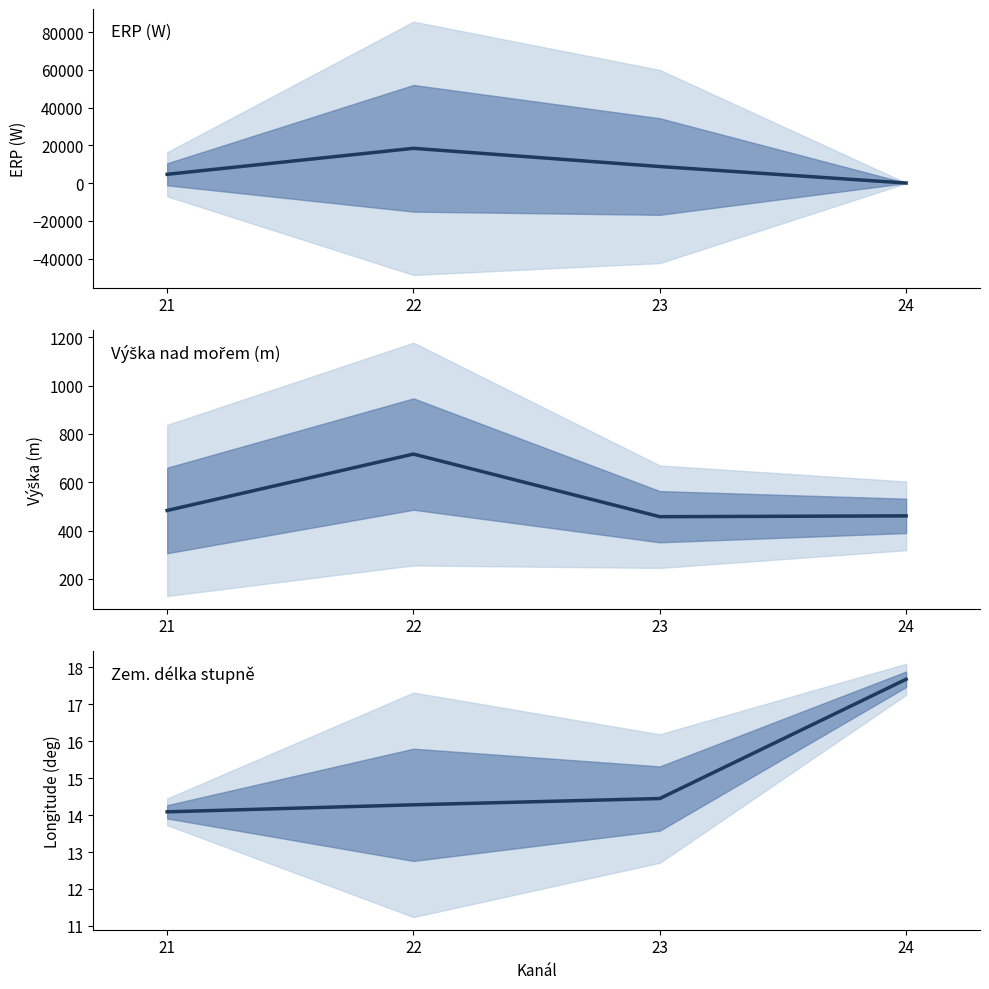

What is the greatest value displayed?

18453.7